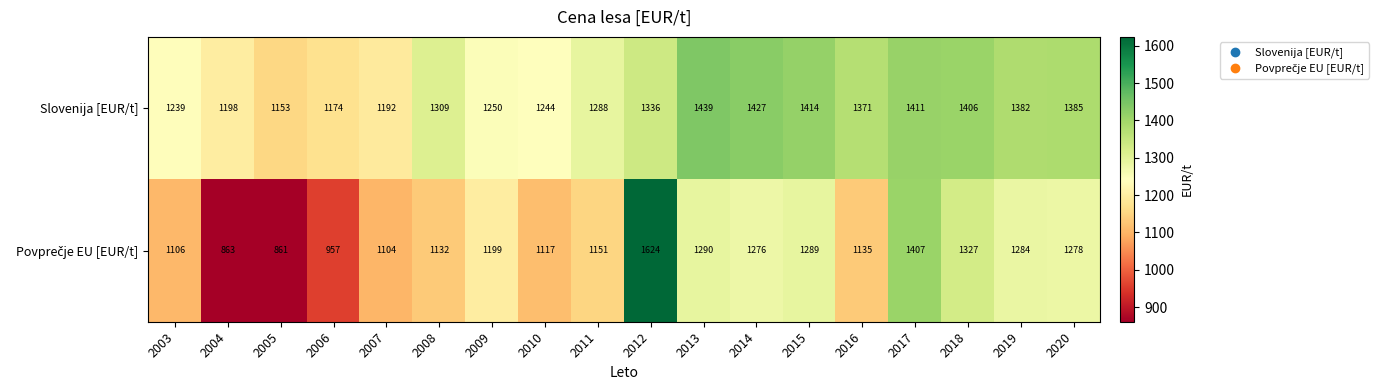

What is the difference between the maximum and second lowest values in the Slovenija [EUR/t] series?

265